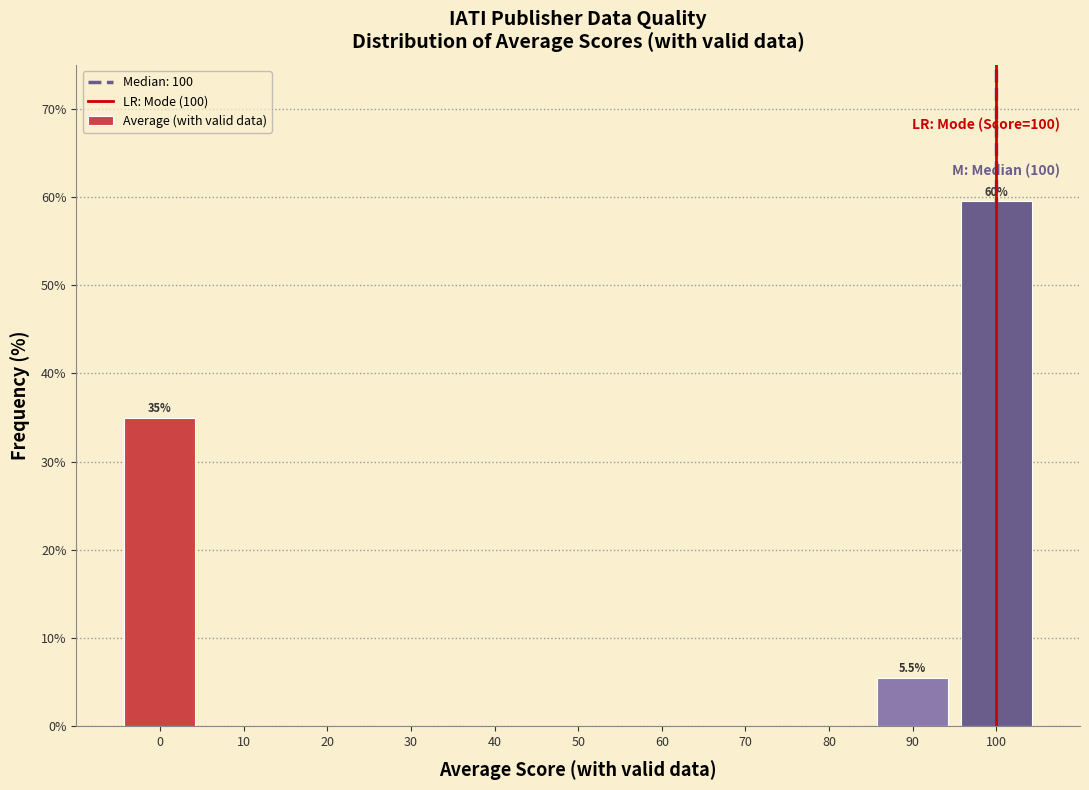

Over which range of the x-axis is the bar tallest?

95 to 105